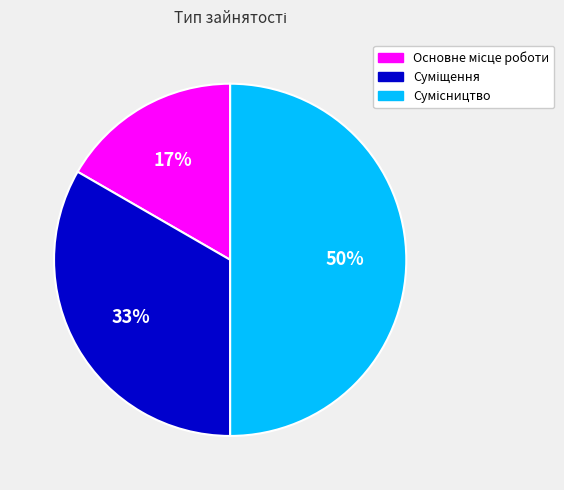

To the nearest percent, what is the average slice percentage?

33%